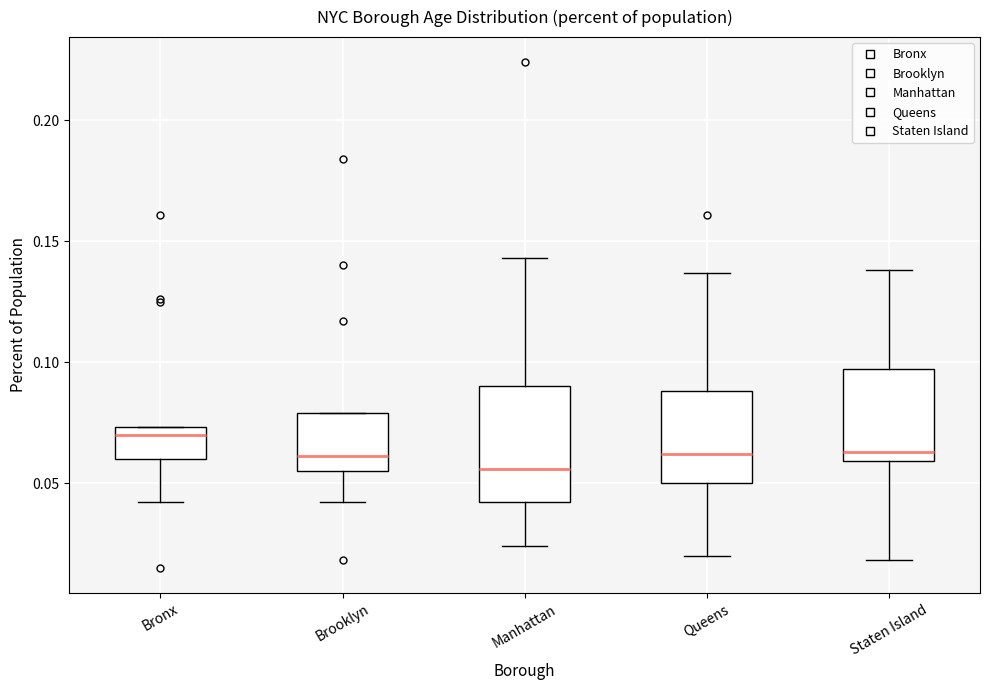

Where is the lower edge of the box for Brooklyn on the y-axis? The values are not printed on the chart, so give them approximately, as read against the axis.

0.055